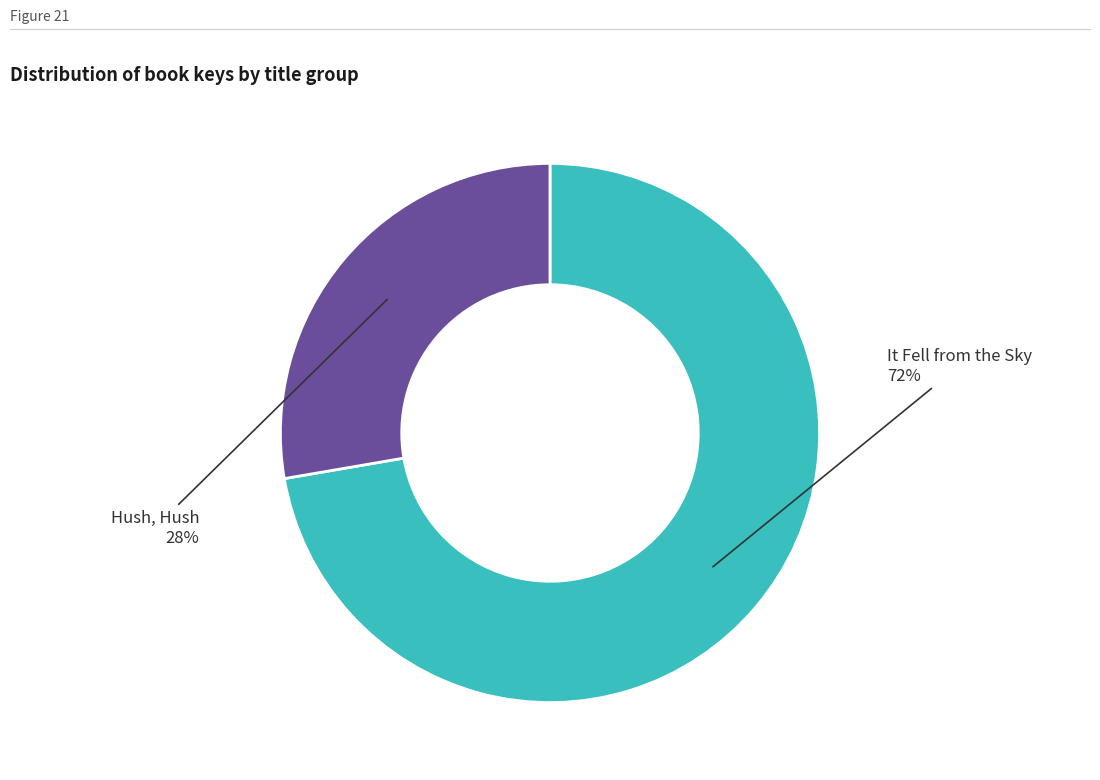

Do It Fell from the Sky and Hush, Hush together represent more than half of the pie?

Yes